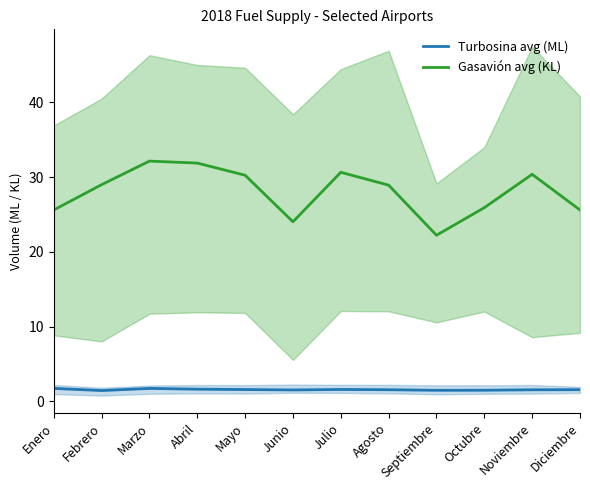

What are all the series names shown in the legend?

Turbosina avg (ML), Gasavión avg (KL)